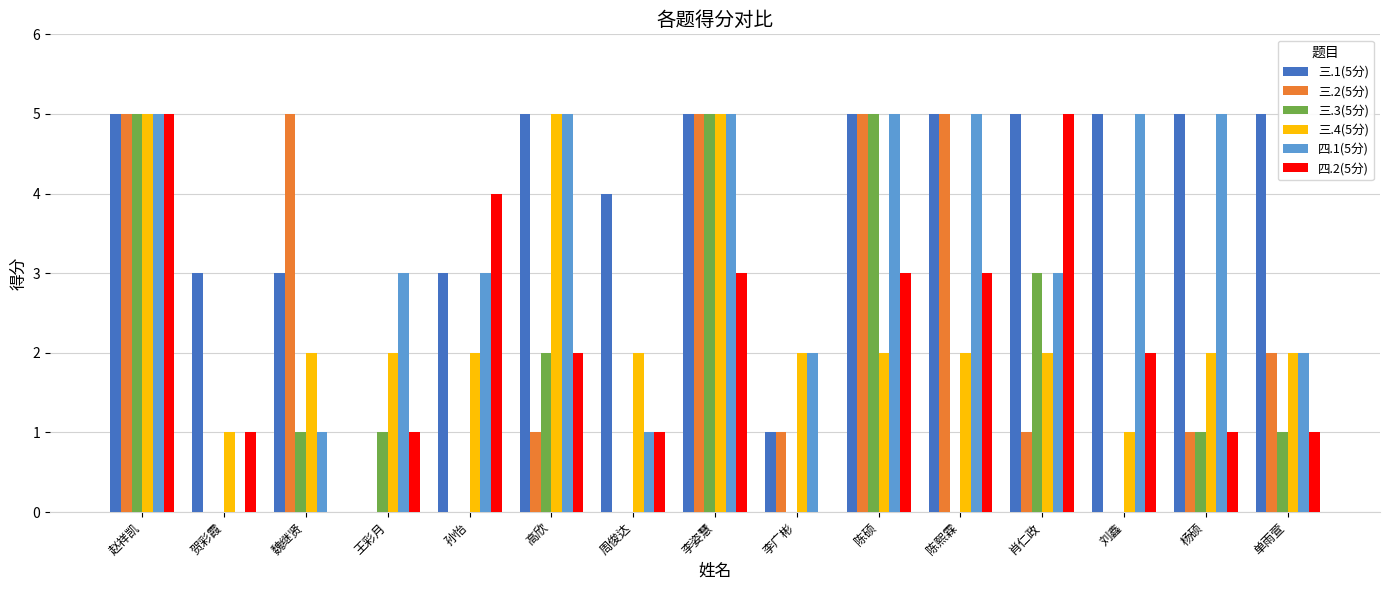

Count the number of categories in the chart.

15